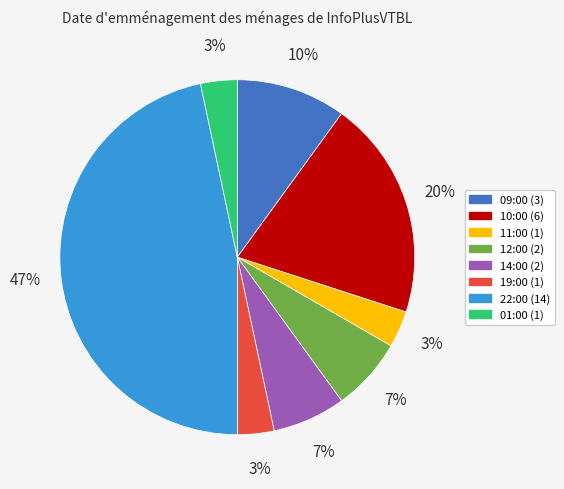

Which has a higher value, 11:00 or 09:00?

09:00